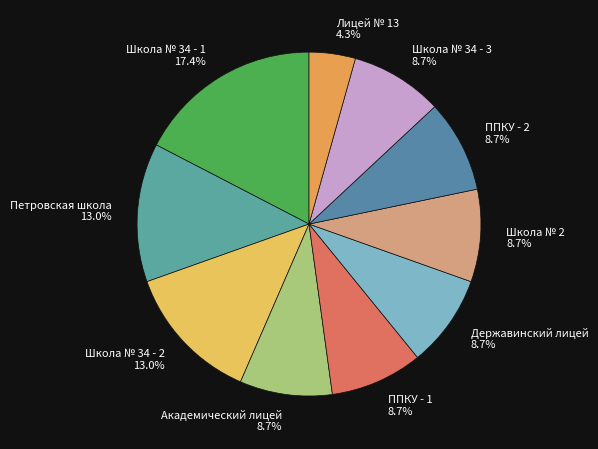

What is the smallest slice in the pie chart?

Лицей № 13